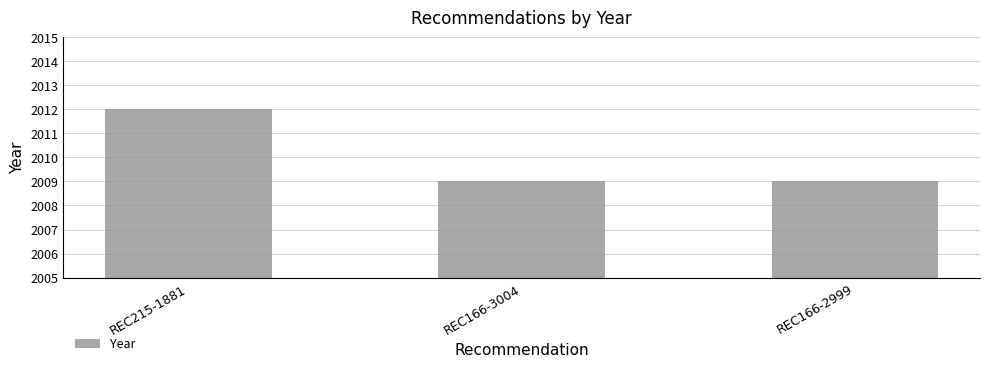

Count the number of categories in the chart.

3